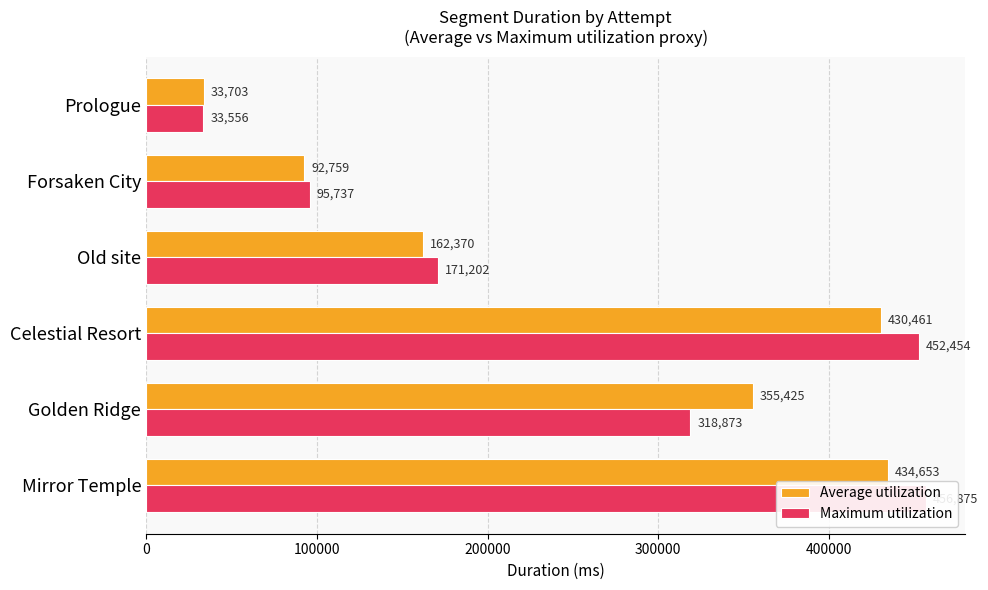

What are all the series names shown in the legend?

Average utilization, Maximum utilization